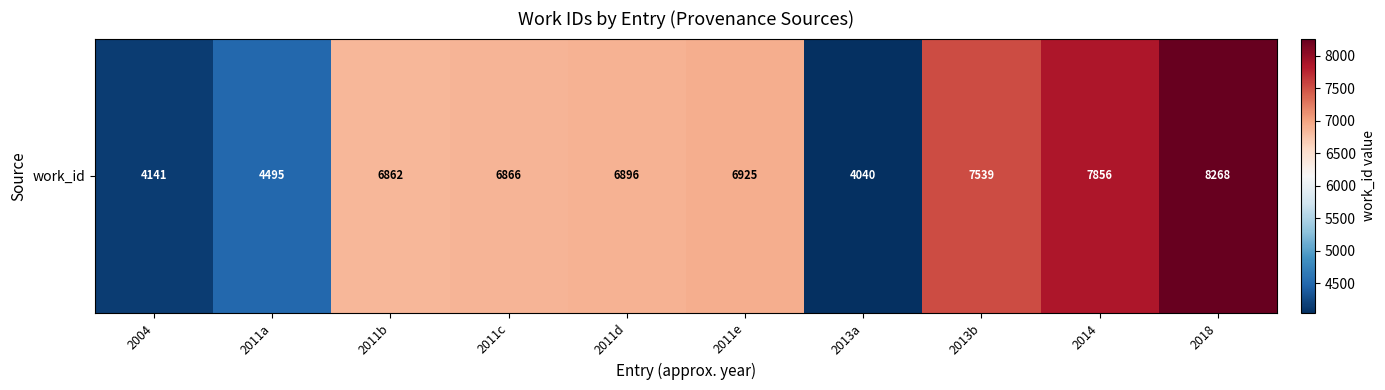

The chart shows a value of 6862 at 2011b. True or false?

True